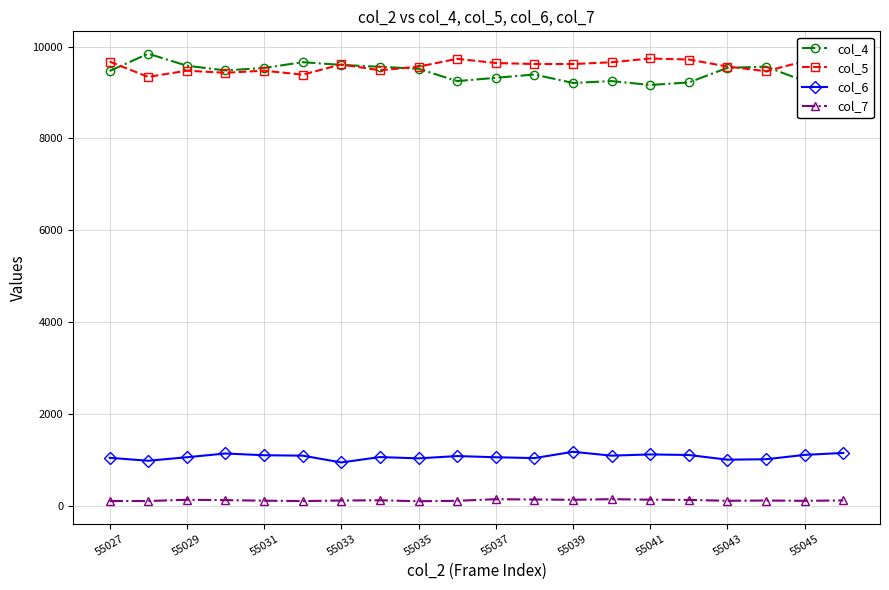

True or false: col_7 and col_4 cross at least once.

False